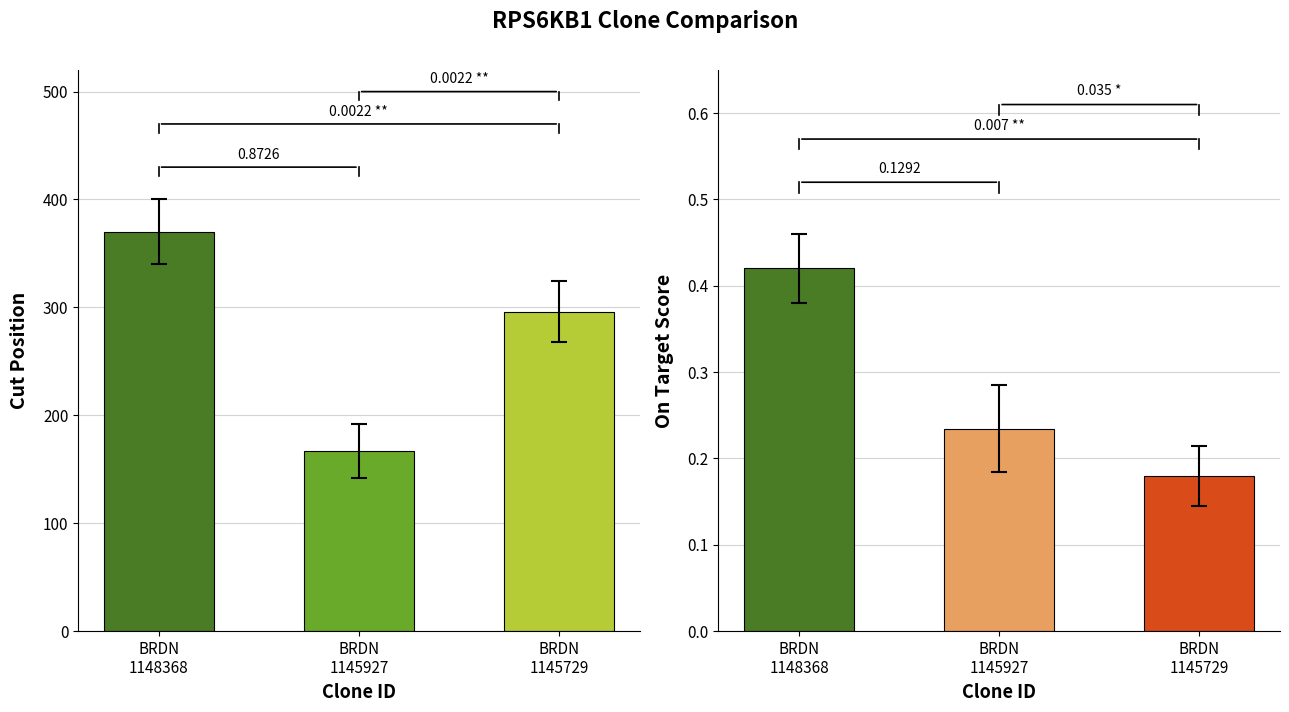

Where is Cut Position nearest to the value 268?

BRDN
1145729